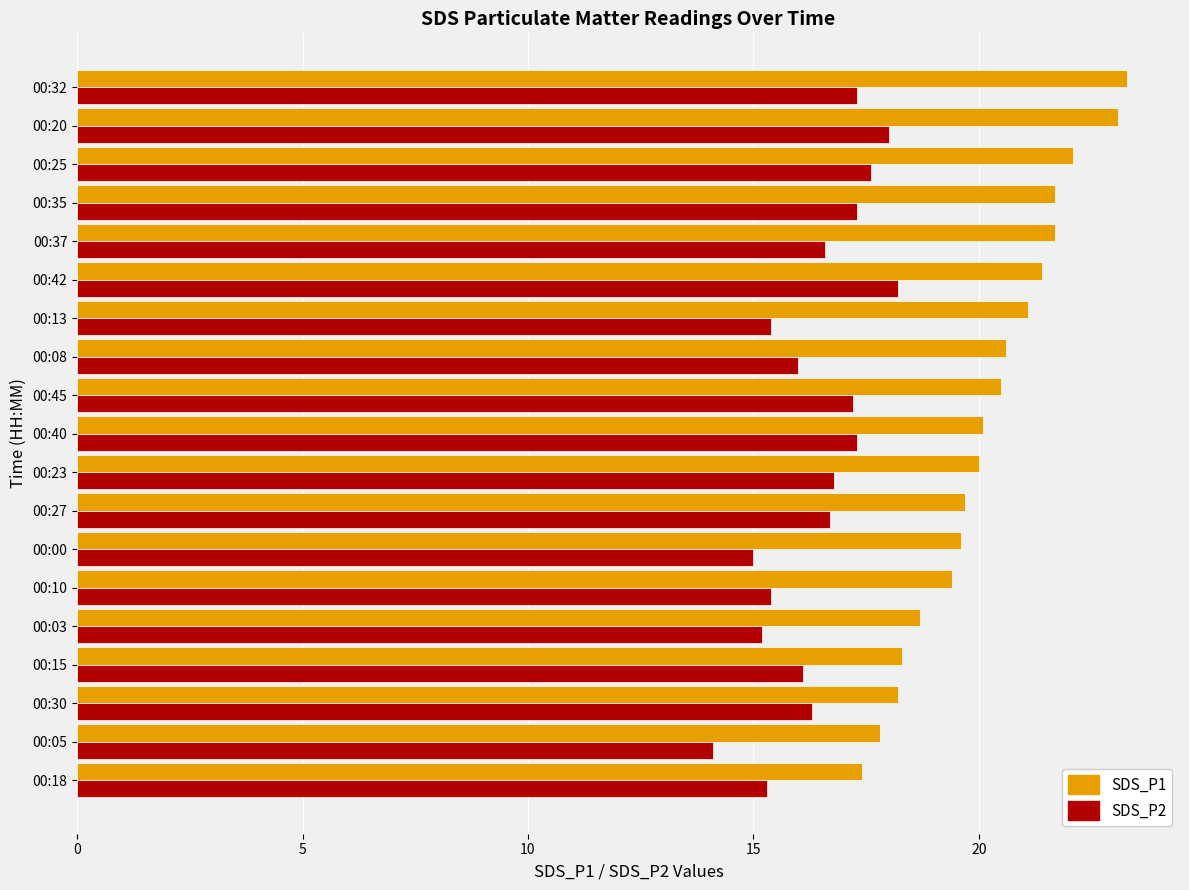

The value of SDS_P2 at 00:23 is 5.2. True or false?

False